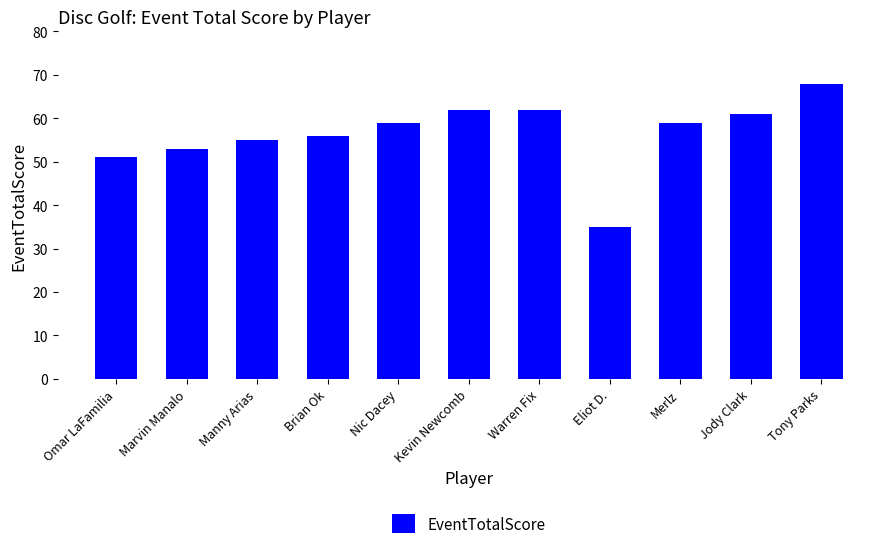

What is the difference between the second highest and second lowest values?

11